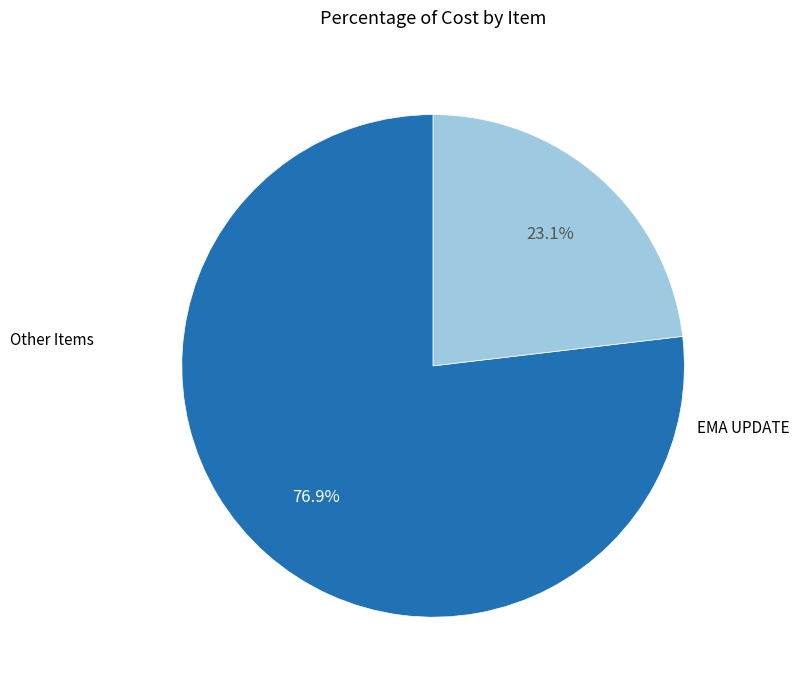

Does any single category account for the majority?

Yes